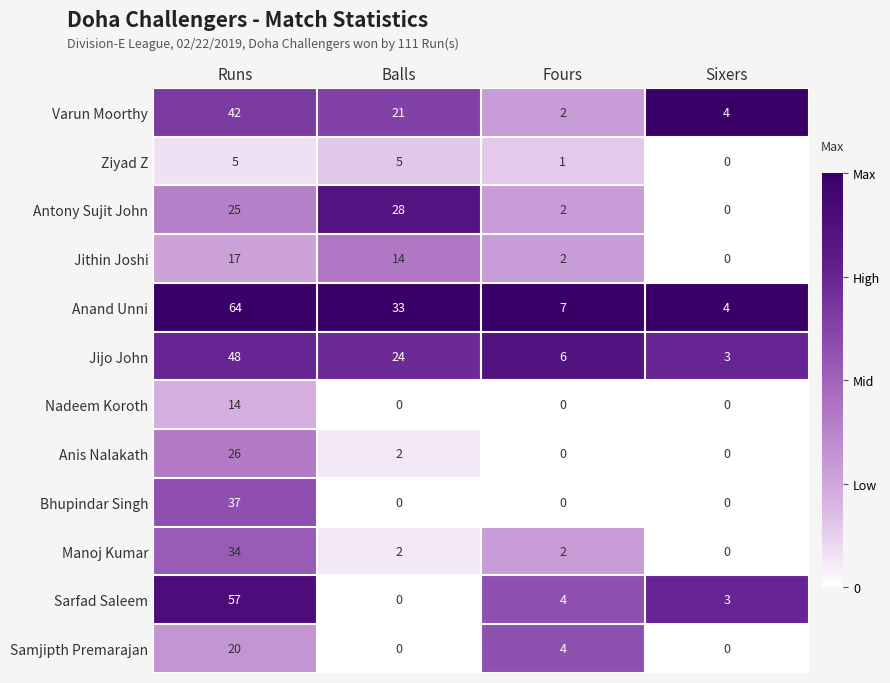

At how many categories does at least one series exceed 0?

4